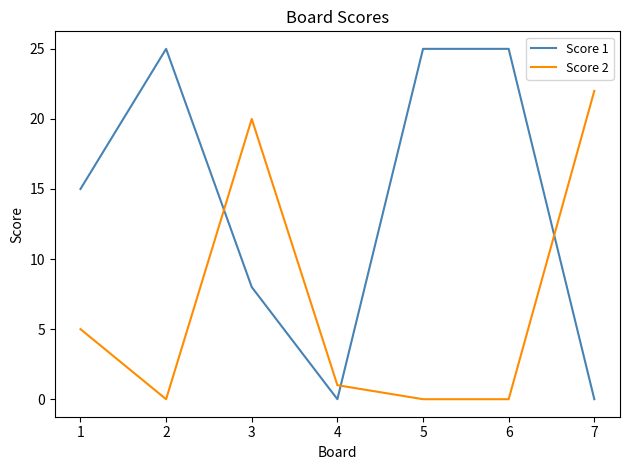

What is the sum of the Score 1 values at 1 and 6?

40